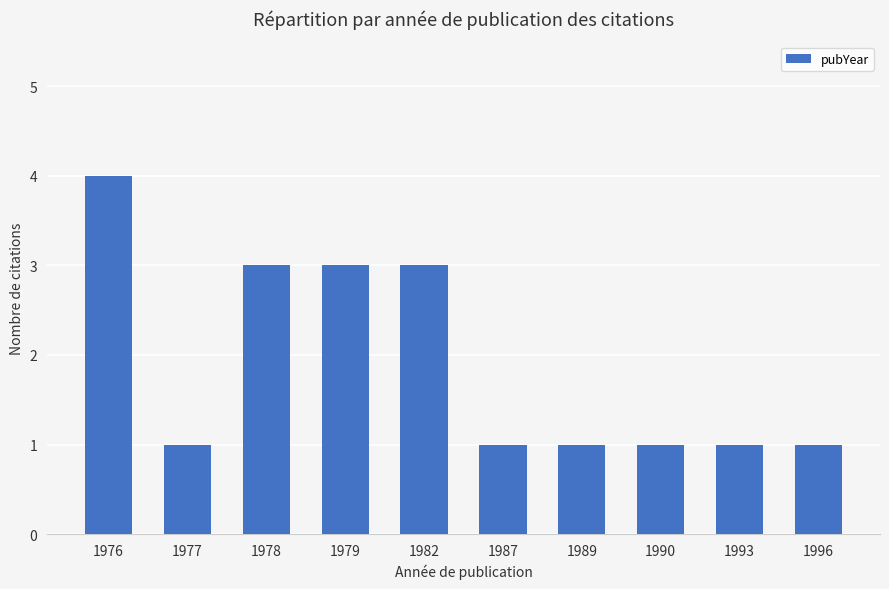

Reading left to right, list all the values displayed in this chart.

4	1	3	3	3	1	1	1	1	1